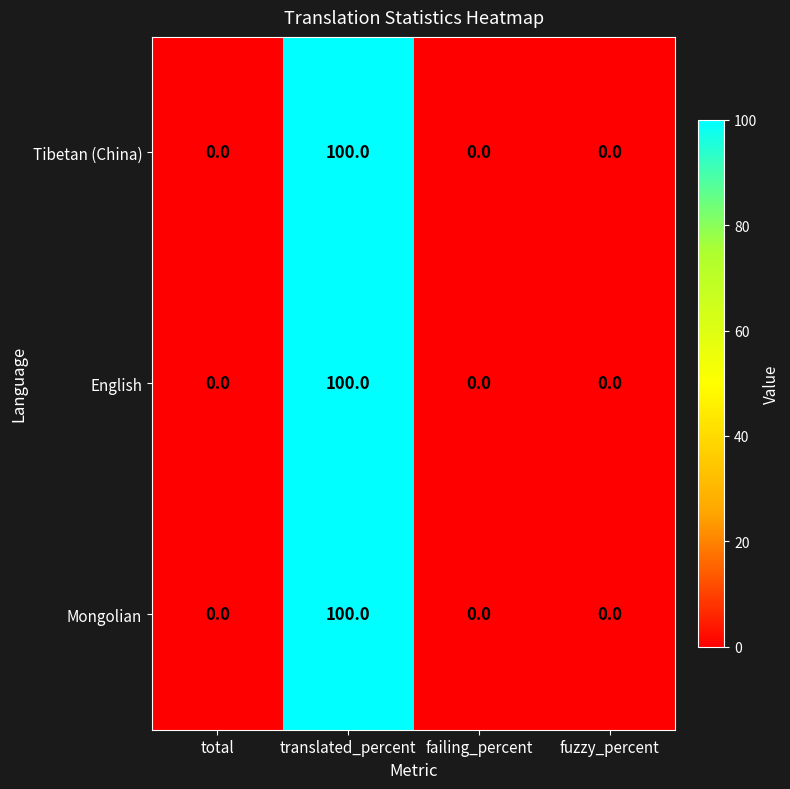

Count the Tibetan (China) values in the range 0 to 100.

4